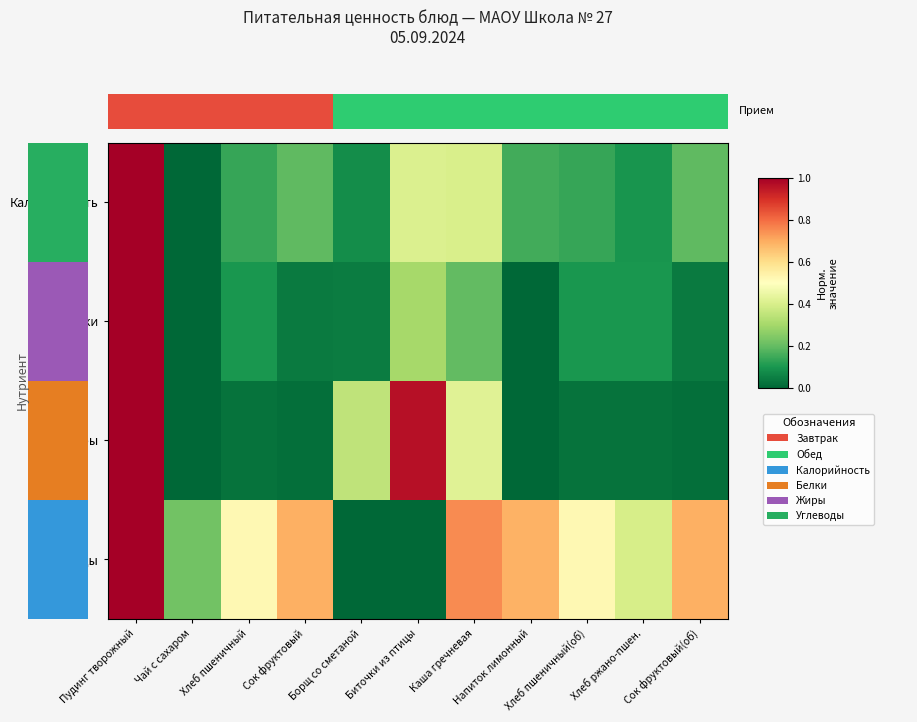

Reading left to right, list all the values displayed in this chart.

Калорийность: Пудинг творожный=1.0	Чай с сахаром=0.0	Хлеб пшеничный=0.1	Сок фруктовый=0.2	Борщ со сметаной=0.1	Биточки из птицы=0.4	Каша гречневая=0.4	Напиток лимонный=0.2	Хлеб пшеничный(об)=0.1	Хлеб ржано-пшен.=0.1	Сок фруктовый(об)=0.2
Белки: Пудинг творожный=1.0	Чай с сахаром=0.0	Хлеб пшеничный=0.1	Сок фруктовый=0.0	Борщ со сметаной=0.0	Биточки из птицы=0.3	Каша гречневая=0.2	Напиток лимонный=0.0	Хлеб пшеничный(об)=0.1	Хлеб ржано-пшен.=0.1	Сок фруктовый(об)=0.0
Жиры: Пудинг творожный=1.0	Чай с сахаром=0.0	Хлеб пшеничный=0.0	Сок фруктовый=0.0	Борщ со сметаной=0.4	Биточки из птицы=1.0	Каша гречневая=0.4	Напиток лимонный=0.0	Хлеб пшеничный(об)=0.0	Хлеб ржано-пшен.=0.0	Сок фруктовый(об)=0.0
Углеводы: Пудинг творожный=1.0	Чай с сахаром=0.2	Хлеб пшеничный=0.5	Сок фруктовый=0.7	Борщ со сметаной=0.0	Биточки из птицы=0.0	Каша гречневая=0.8	Напиток лимонный=0.7	Хлеб пшеничный(об)=0.5	Хлеб ржано-пшен.=0.4	Сок фруктовый(об)=0.7